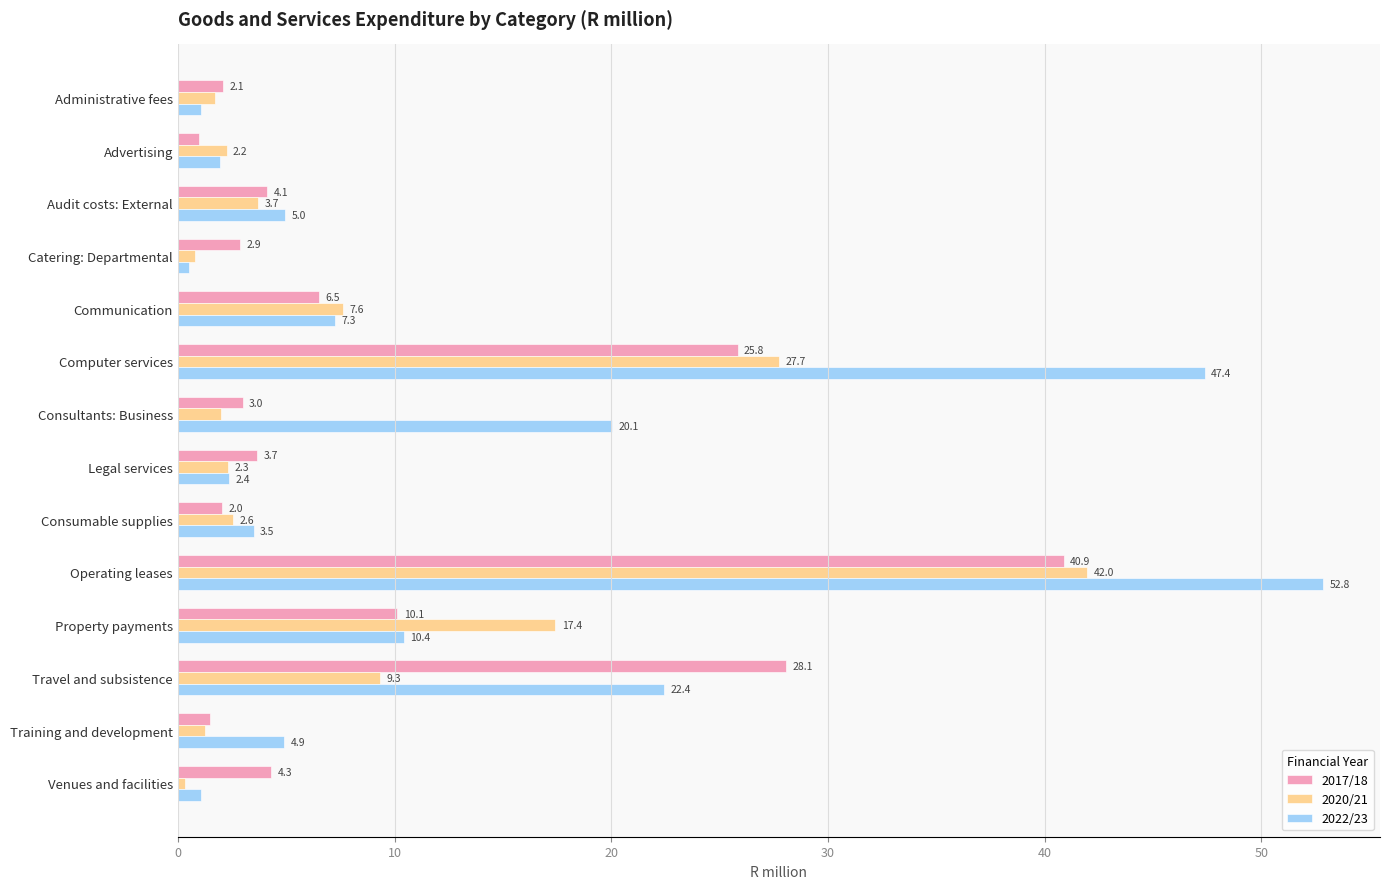

Rank the series by their average value, from highest to lowest.

2022/23, 2017/18, 2020/21